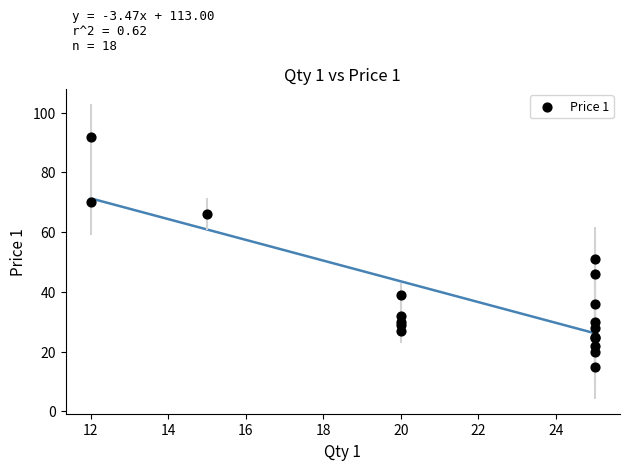

What Y value in the scatter plot is closest to 53?

51.0